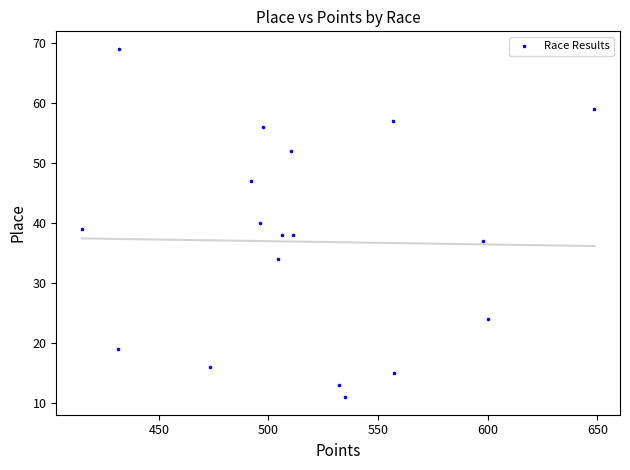

What is the range of Y values (max minus min)?

58